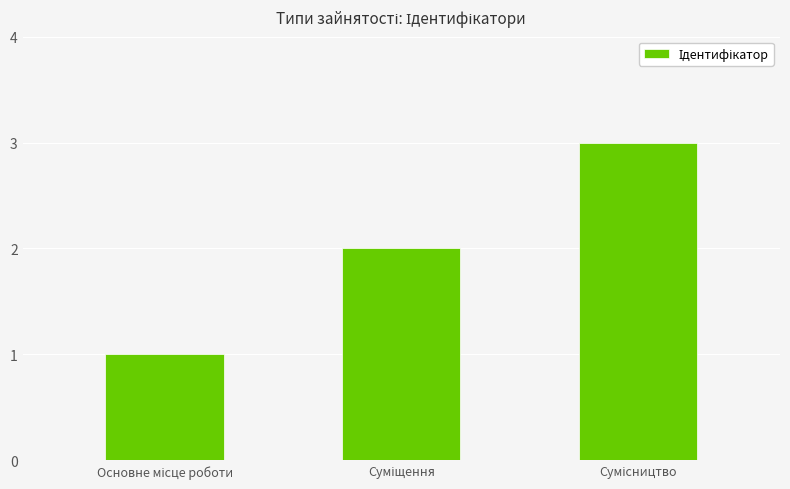

What is the maximum value shown in the chart?

3